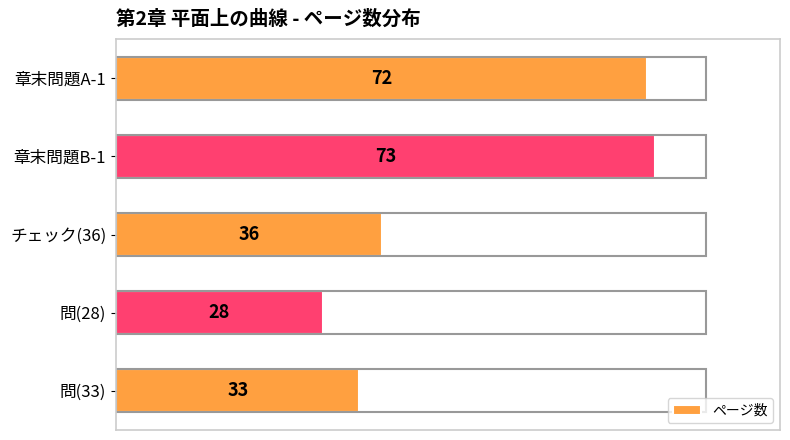

Which label corresponds to the smallest value in the chart?

問(28)